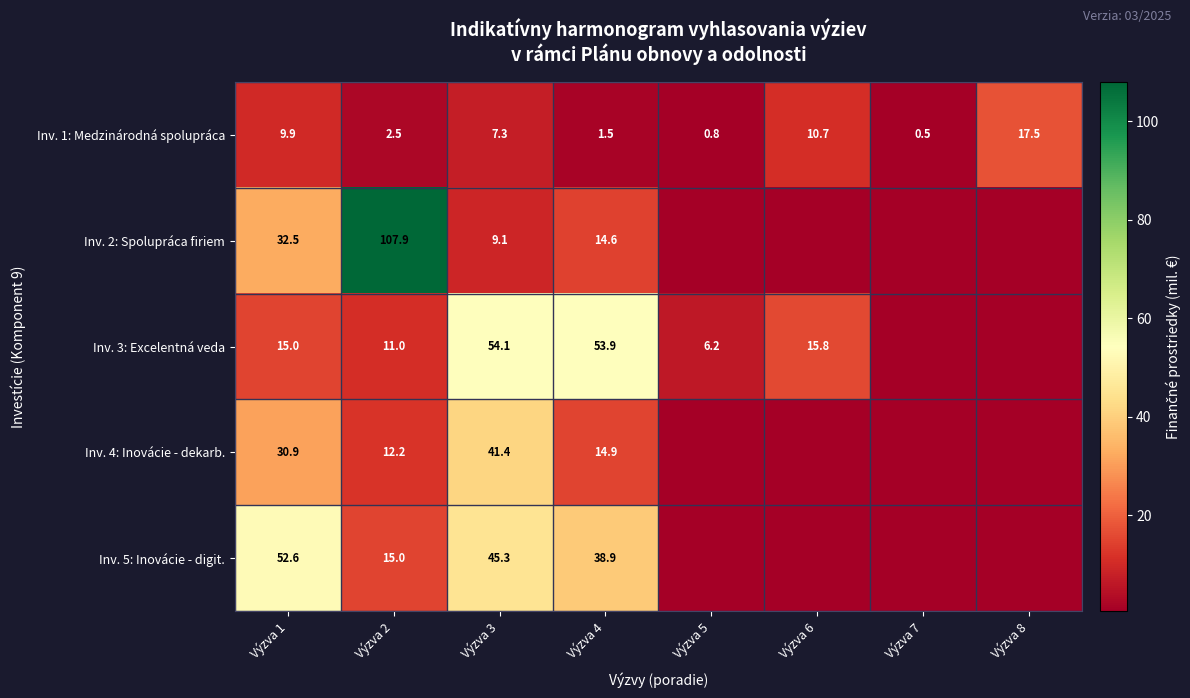

What is the average value of the Inv. 1: Medzinárodná spolupráca series?

6.3